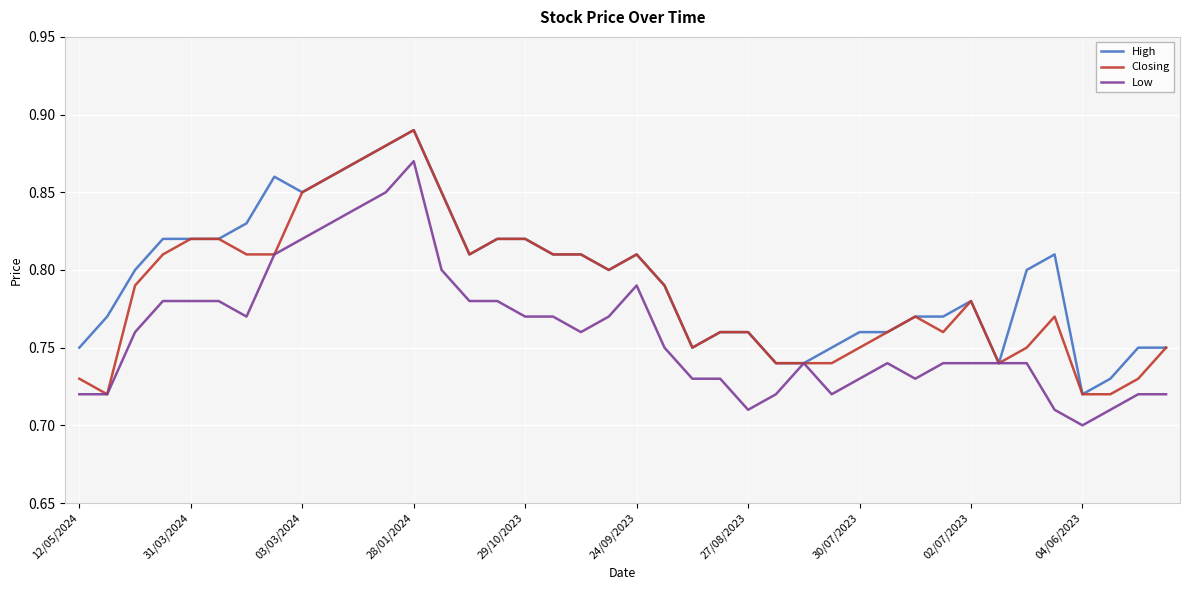

List the series in order of their overall mean, lowest first.

Low, Closing, High